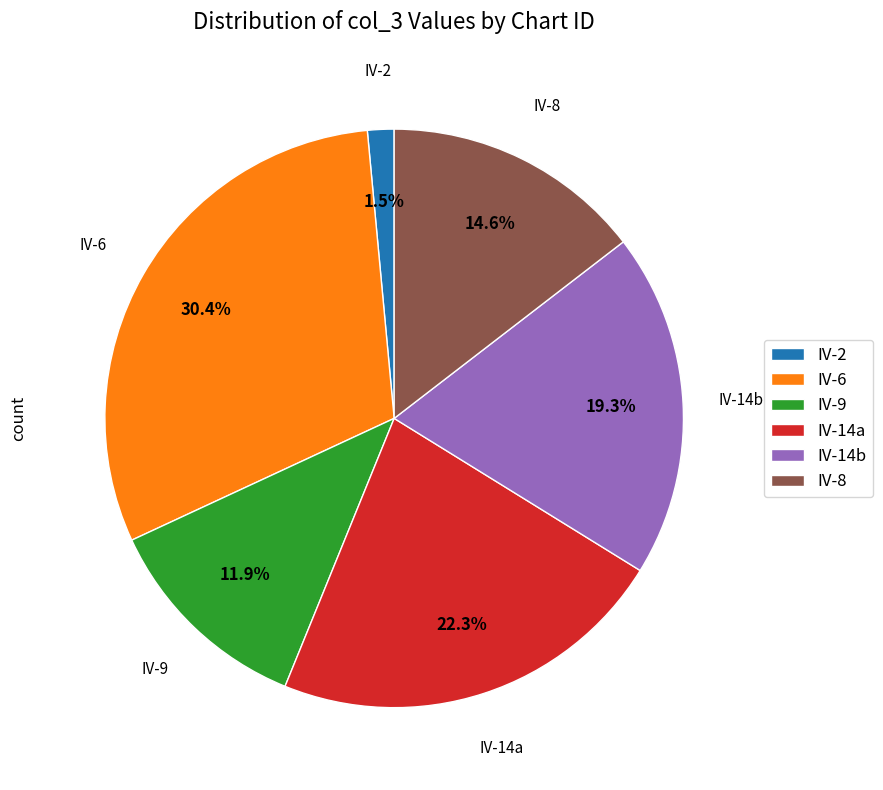

Rank the categories by value from highest to lowest.

IV-6, IV-14a, IV-14b, IV-8, IV-9, IV-2